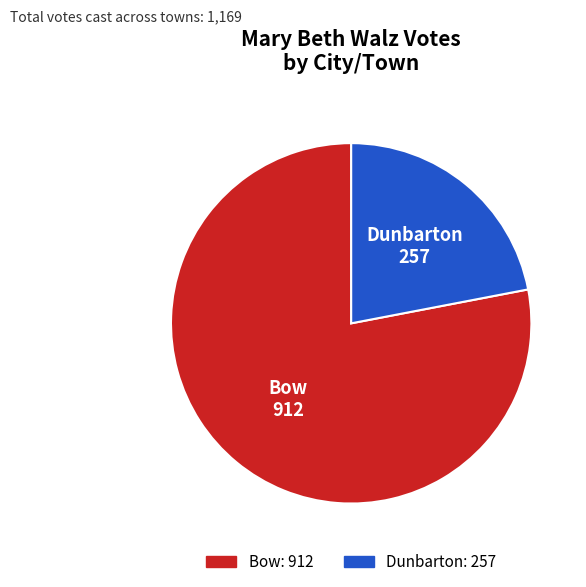

Which has a higher value, Dunbarton or Bow?

Bow